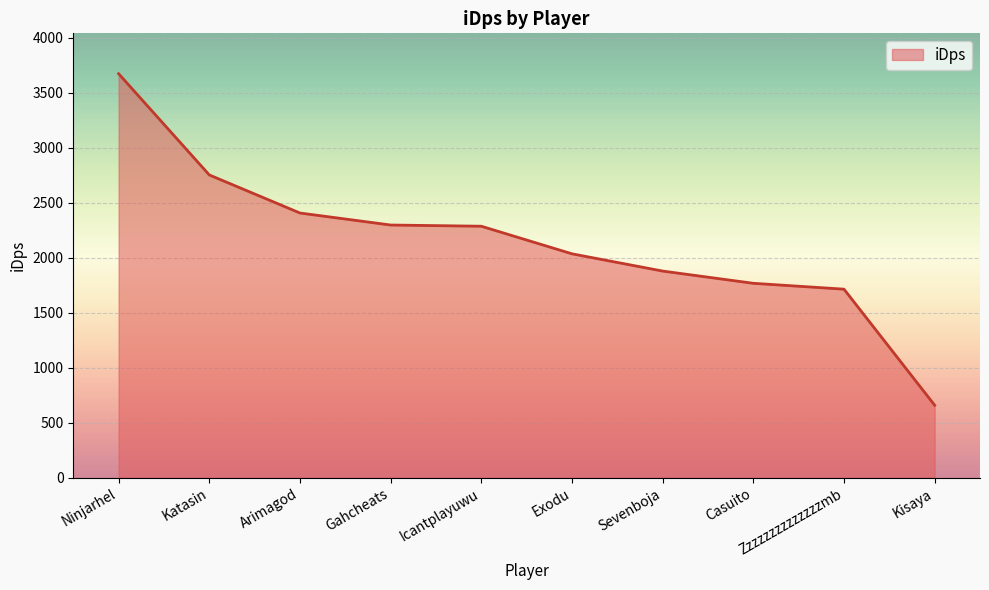

What is the difference between the maximum and minimum values?

3013.1